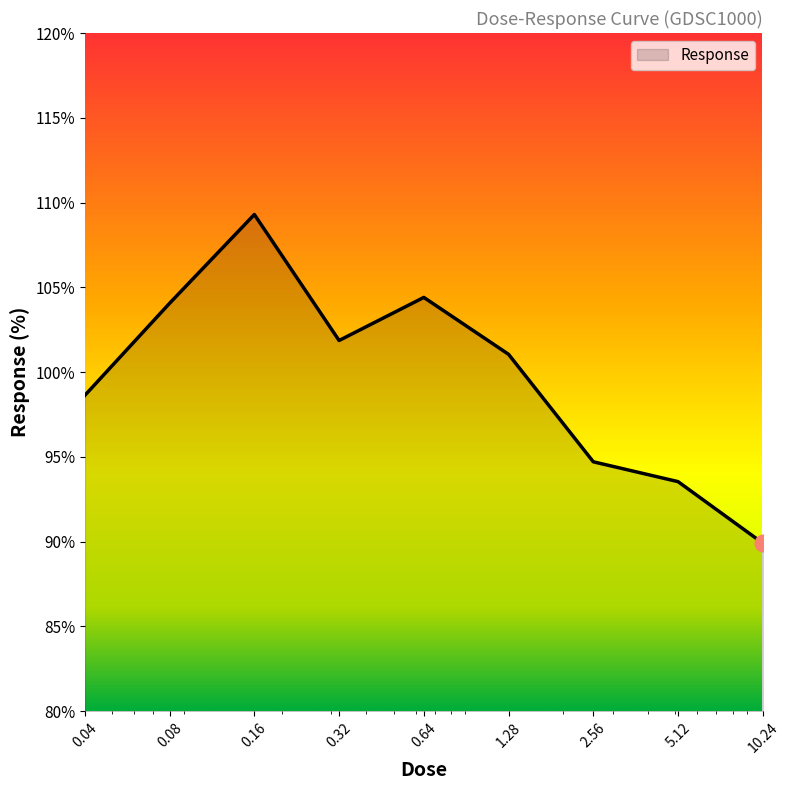

What is the smallest value displayed?

89.9